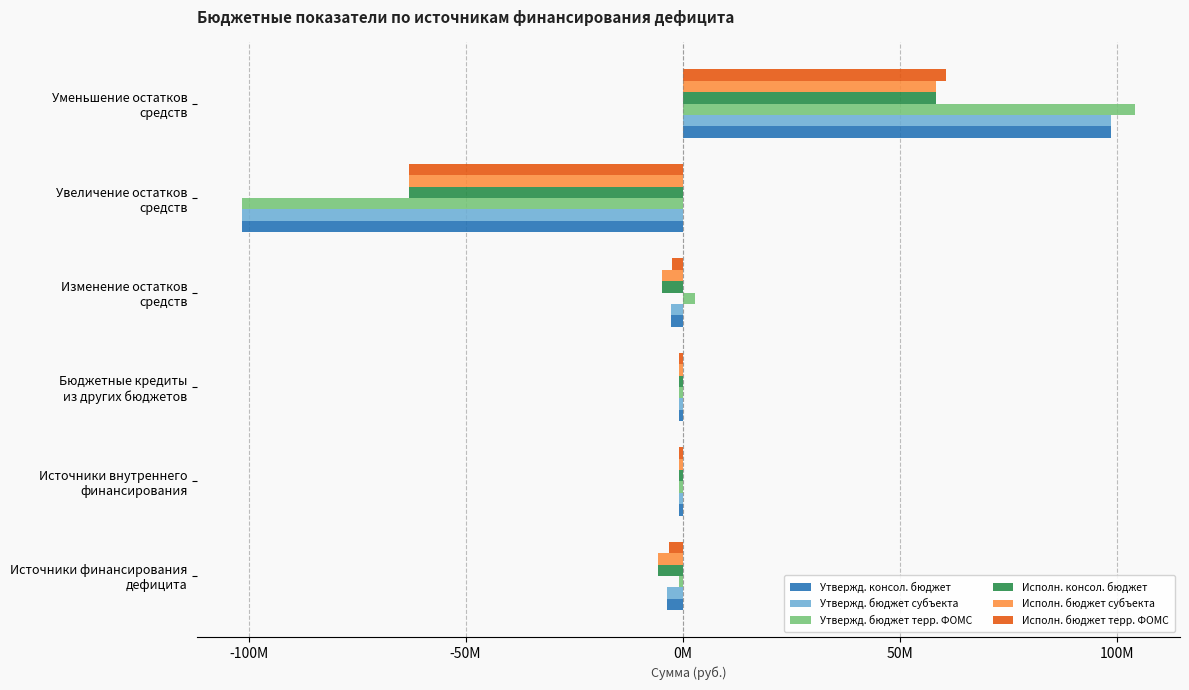

What is the difference between the second highest and minimum values in the Исполн. консол. бюджет series?

62334919.7